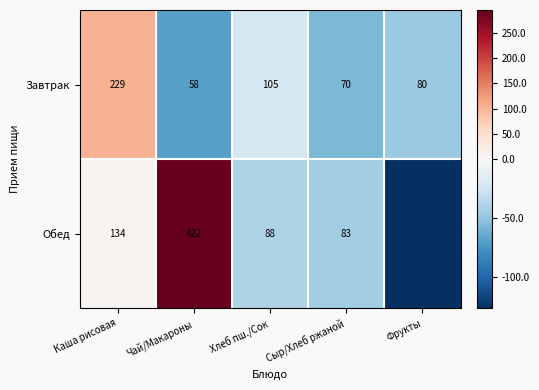

What is the approximate value of Завтрак at Чай/Макароны?

58.0